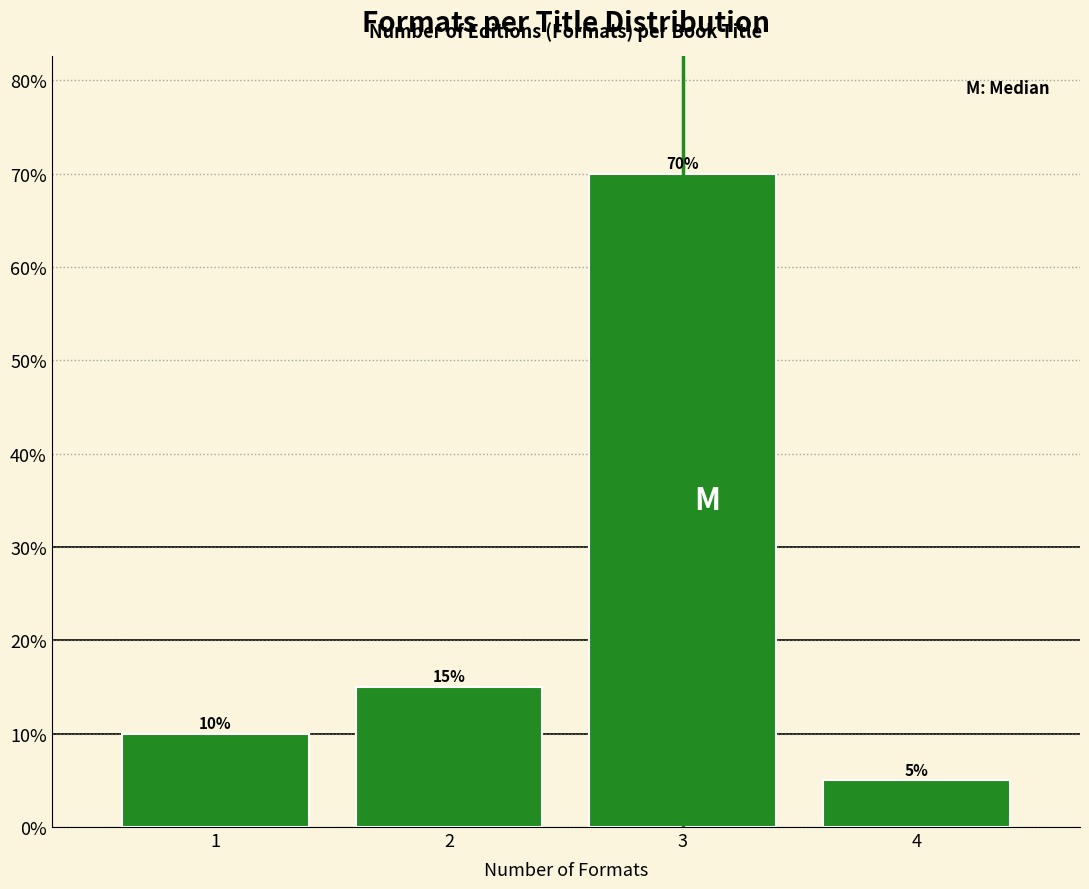

Reading left to right, extract all data points from this chart.

1=10	2=15	3=70	4=5